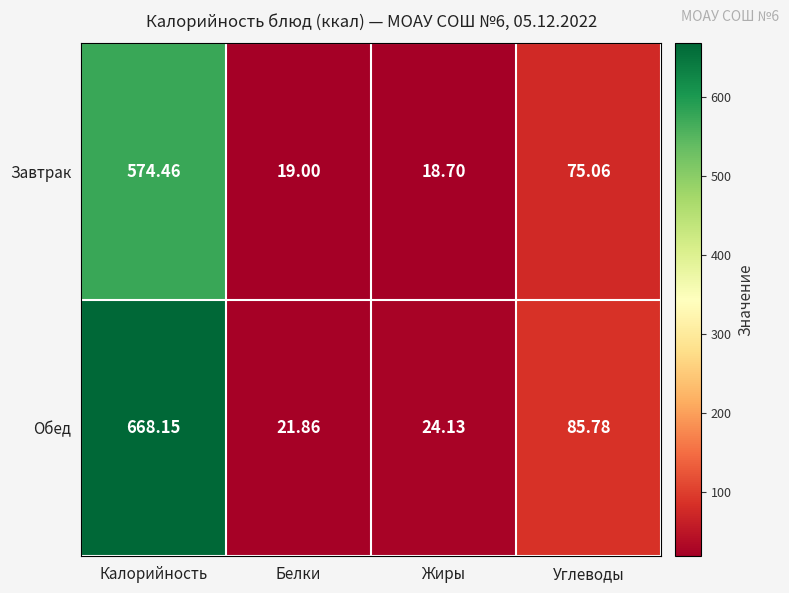

Where does the Обед series first go above 85?

Калорийность